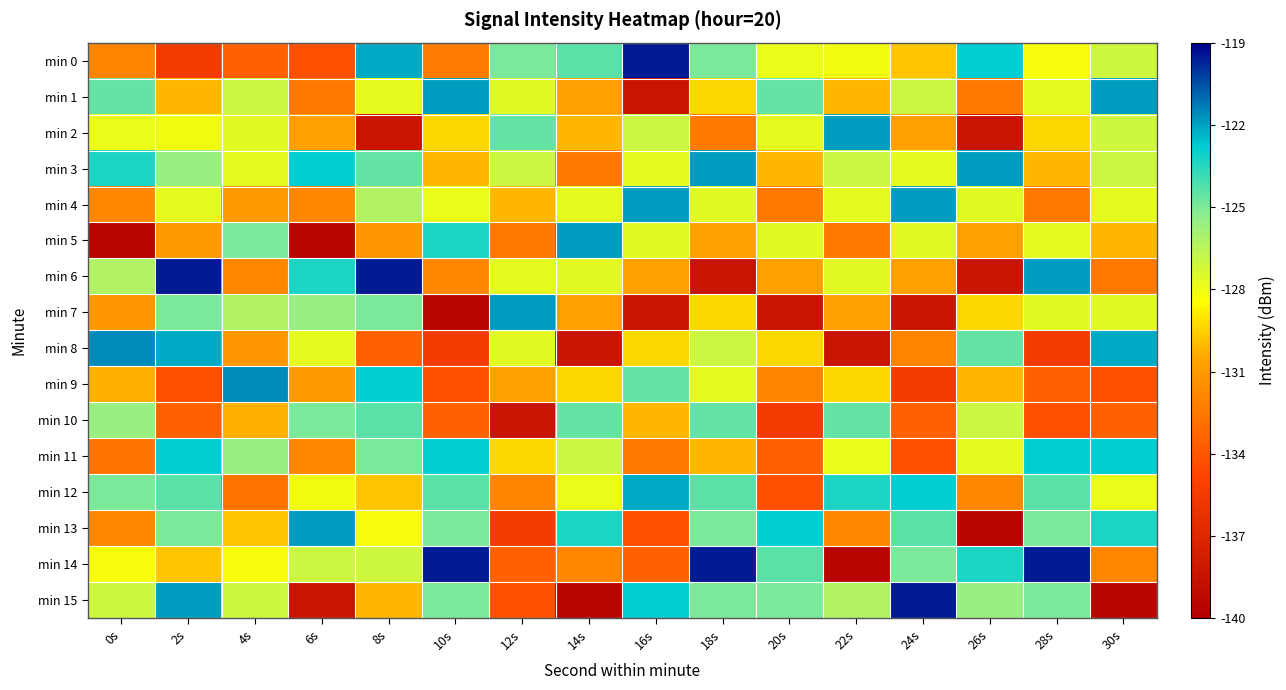

What is the total value across all series at 22s?

-2066.9